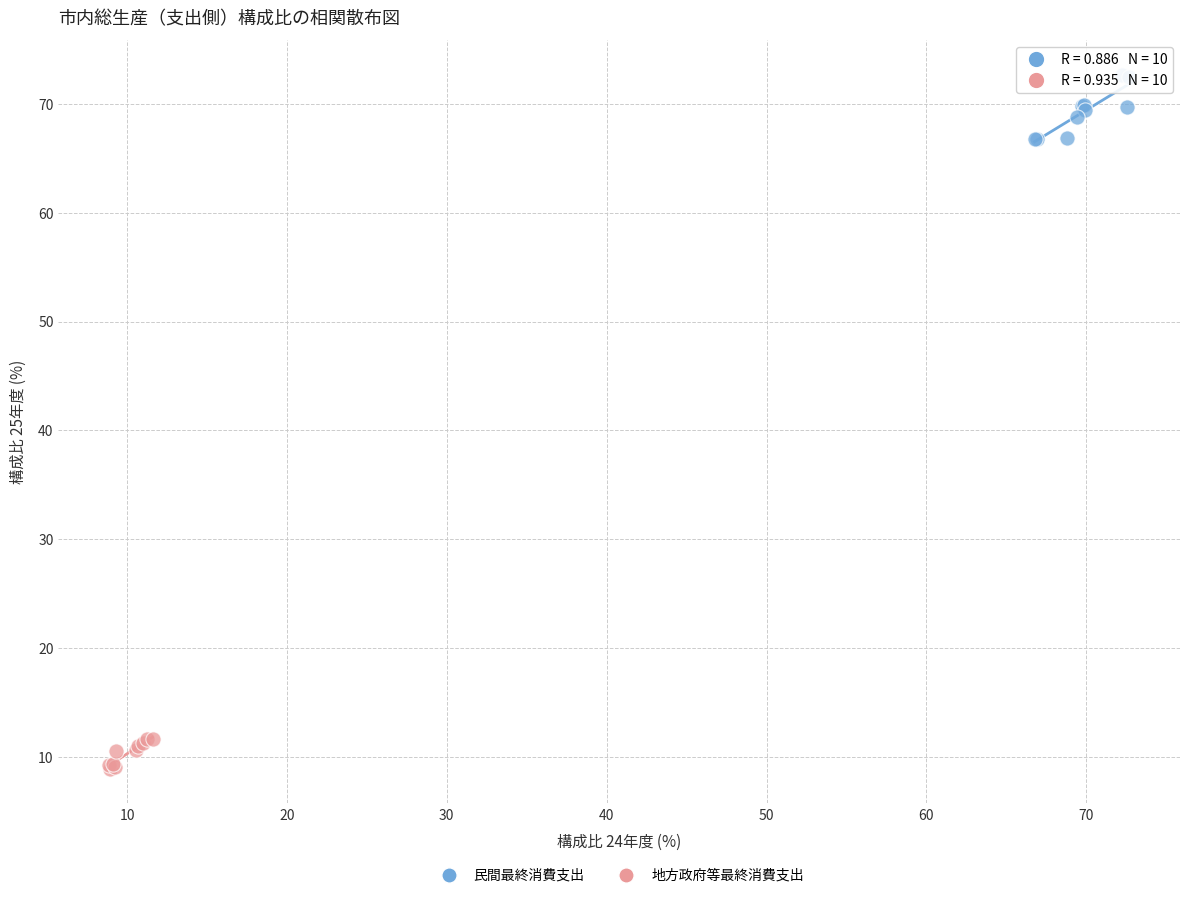

Which series contains the lowest Y value?

地方政府等最終消費支出